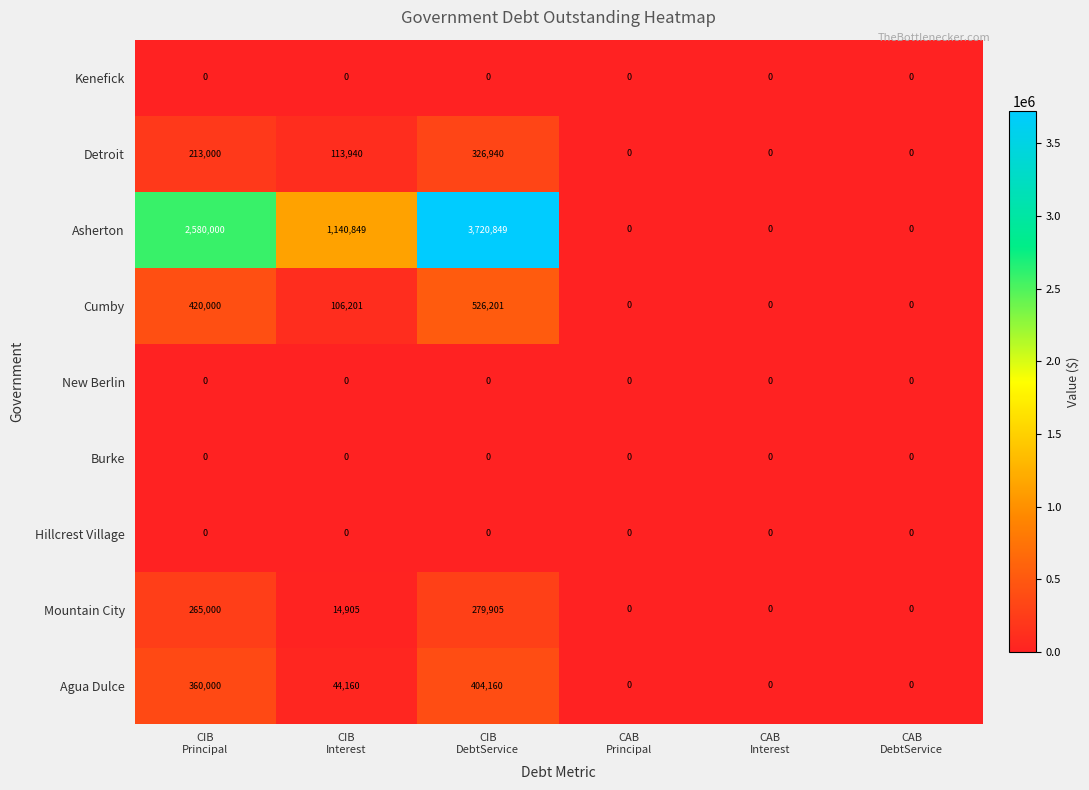

Which series has the largest total across all categories?

Asherton